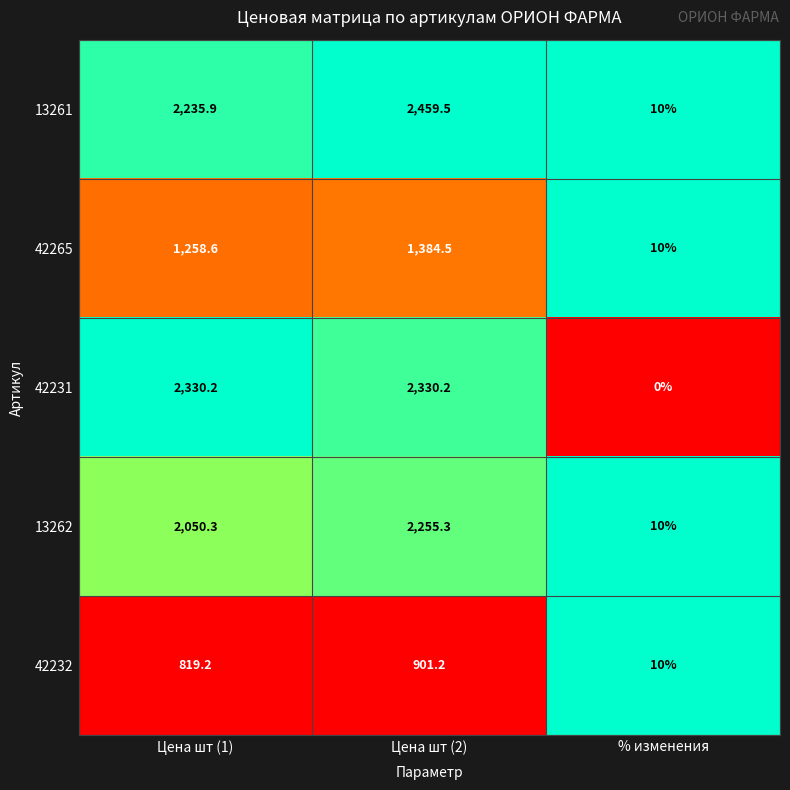

At which category is the sum across all series the highest?

Цена шт (2)